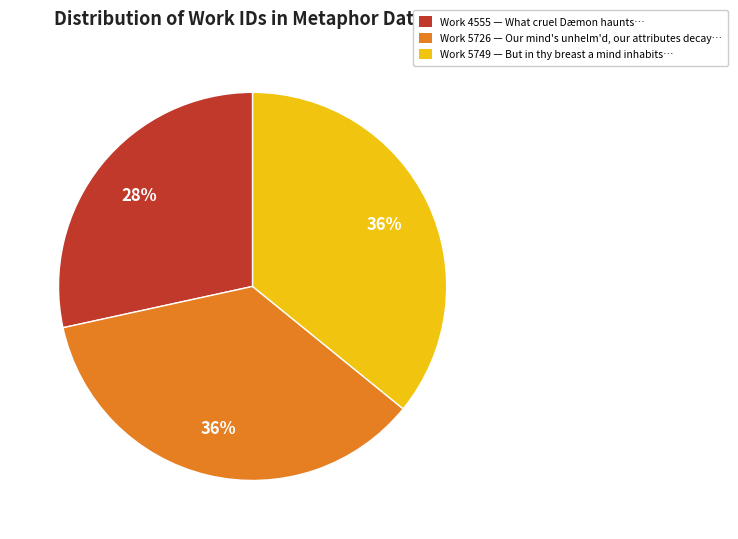

How many segments does this pie chart have?

3